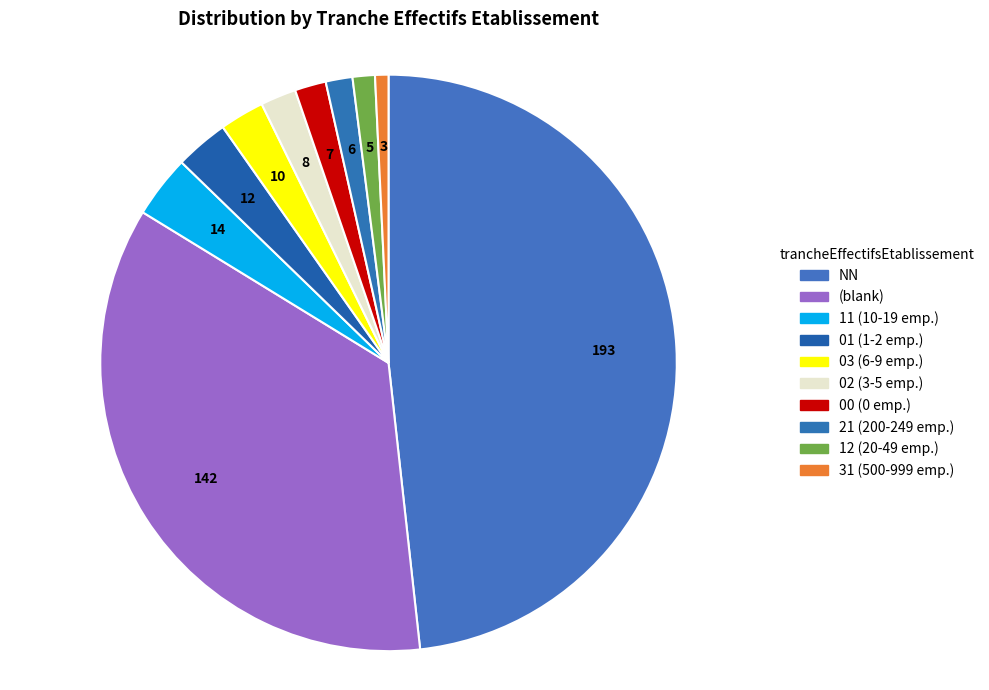

How many slices are in this pie chart?

10